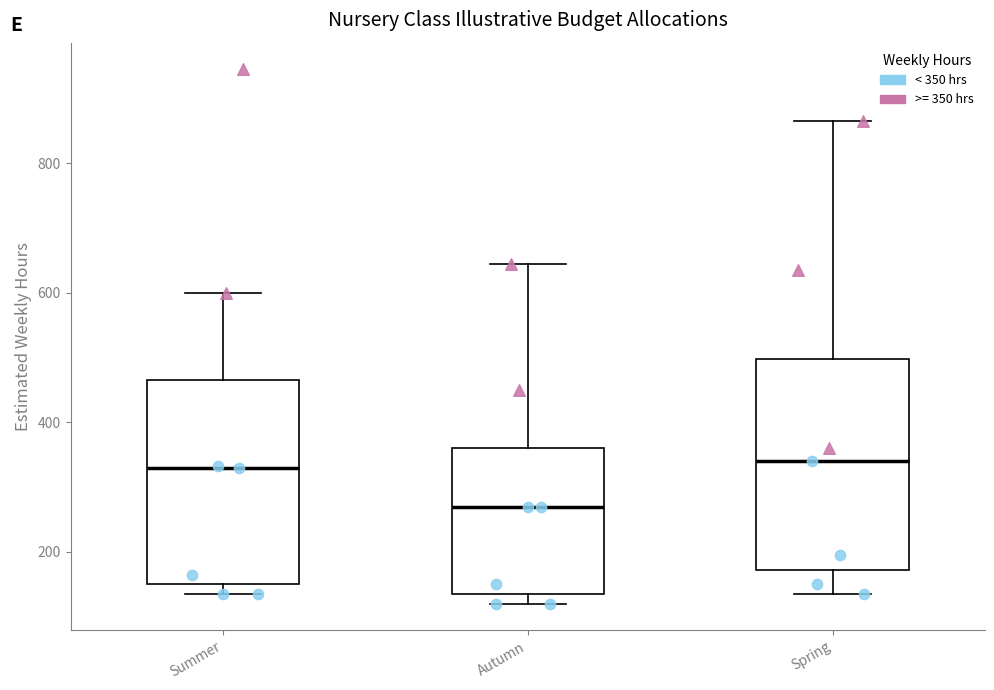

Reading left to right, read every box against the y-axis: the position of its median line, the range the box covers, and the ends of its whiskers. The values are not printed on the chart, so give them approximately, as read against the axis.

Summer: median 340, box 160 to 460, whiskers 140 to 600
Autumn: median 280, box 140 to 360, whiskers 120 to 640
Spring: median 340, box 180 to 500, whiskers 140 to 860